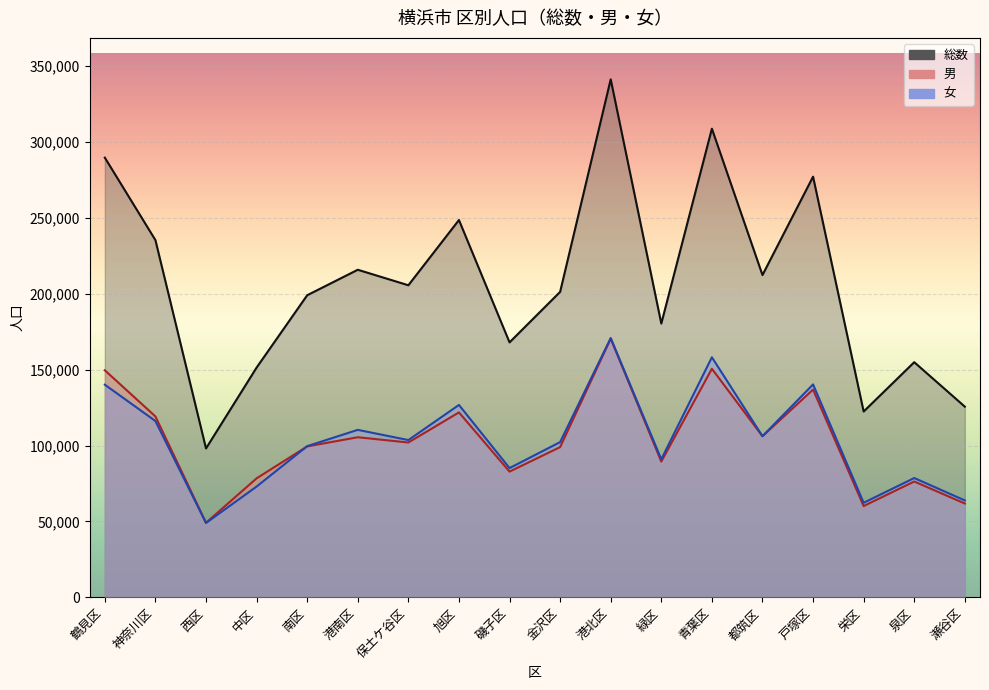

What is the value of the 女 point at the 1st from the left?

140117